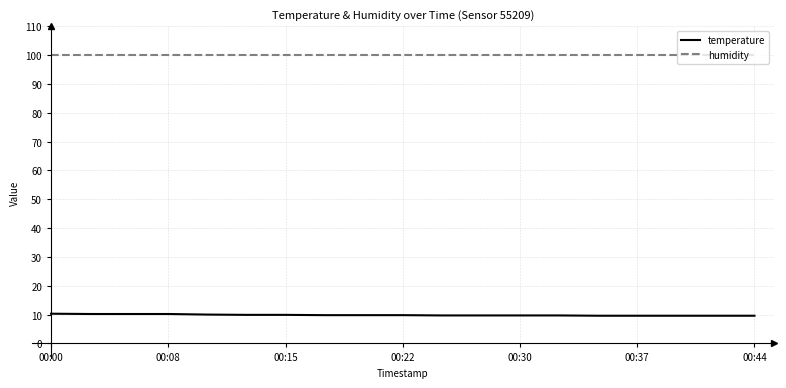

True or false: temperature and humidity intersect in this chart.

False